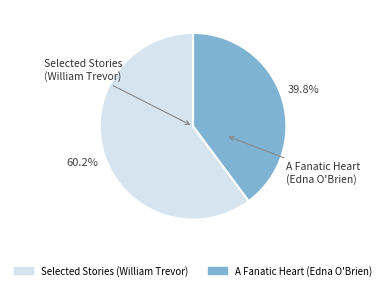

Is there any slice that represents more than half of the pie?

Yes